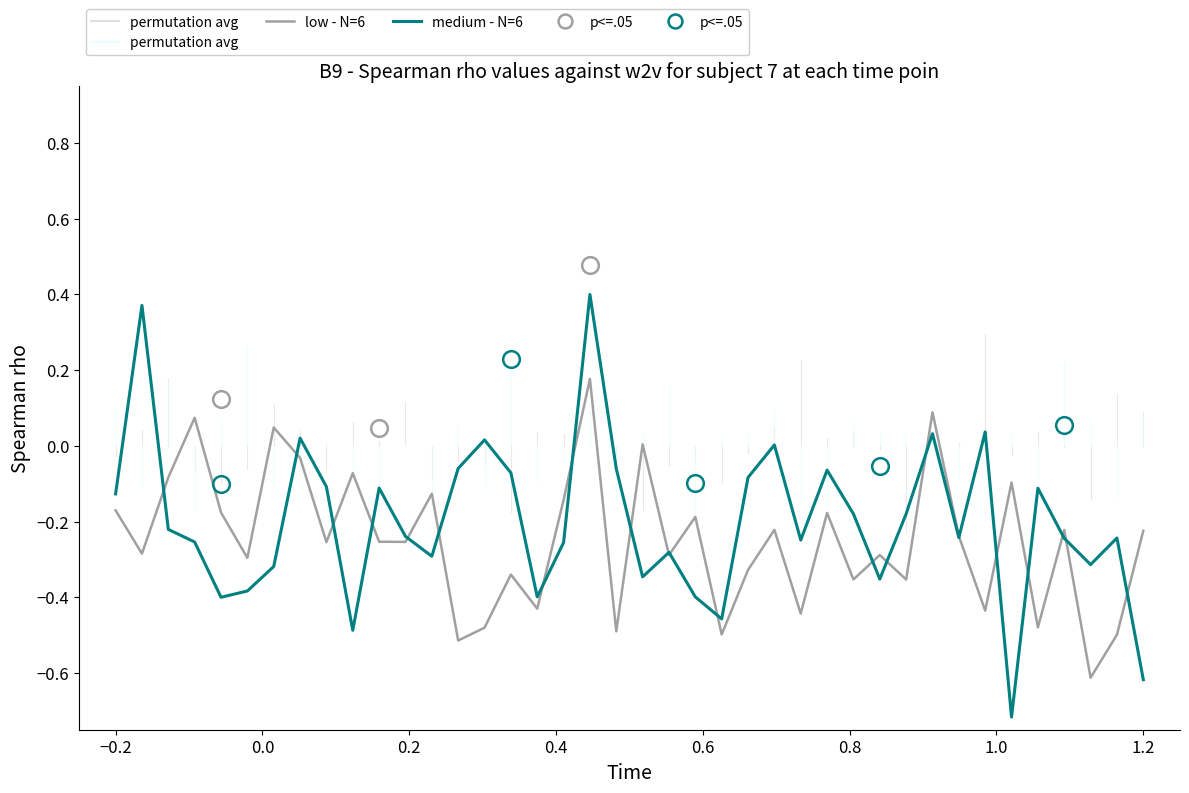

Which series has the largest range (max minus min)?

medium - N=6